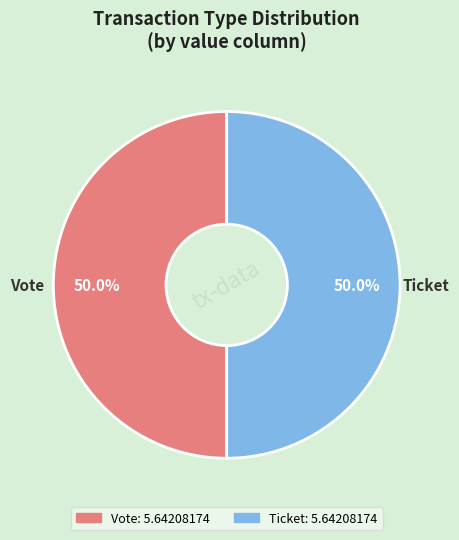

How much of the chart is everything except Vote?

50.0%